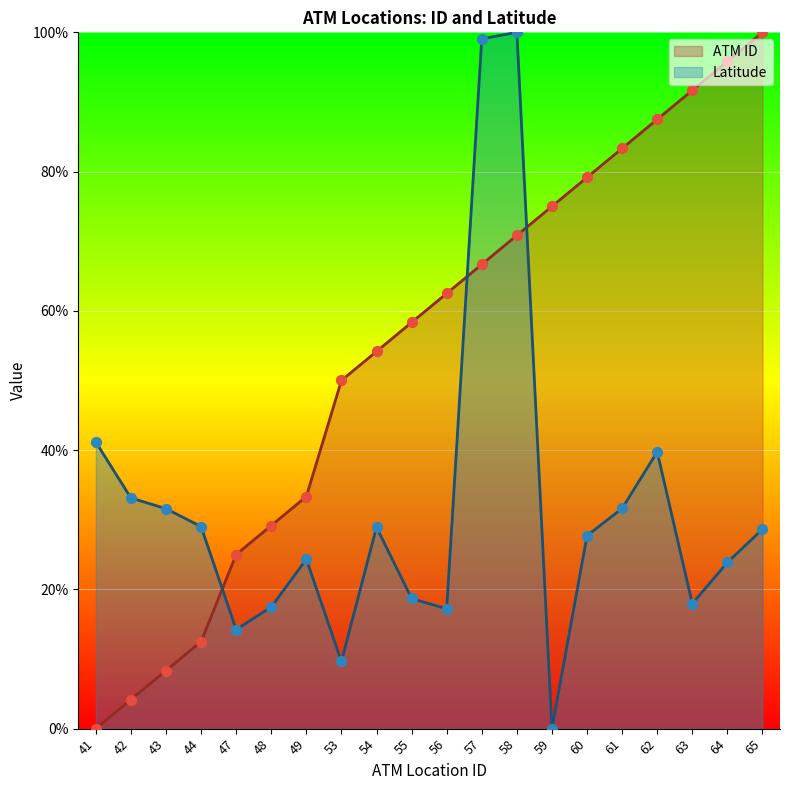

Which series has the largest total across all categories?

ATM ID